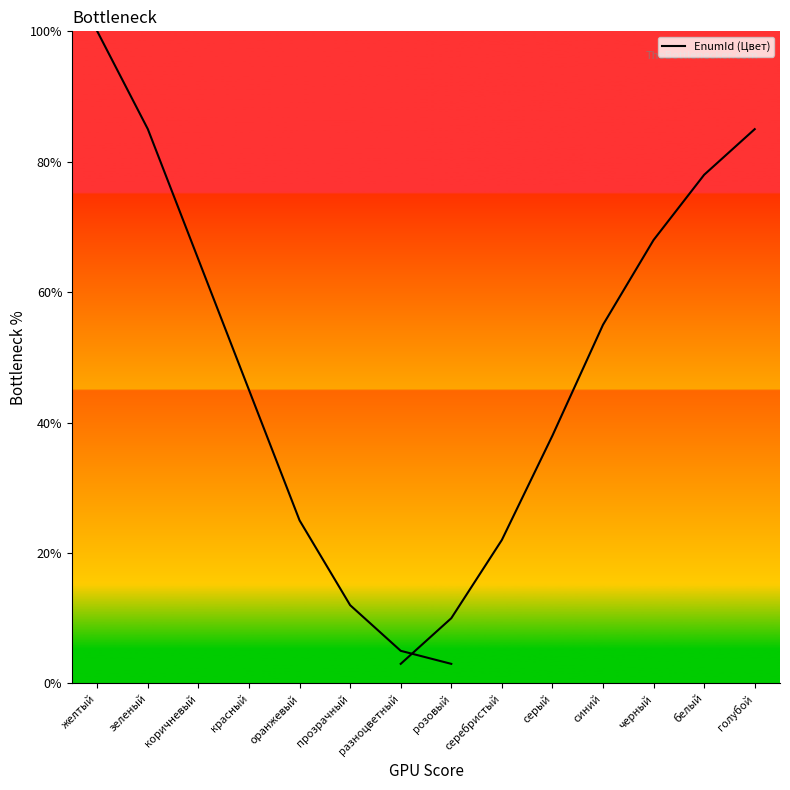

How many lines are shown in the chart?

1